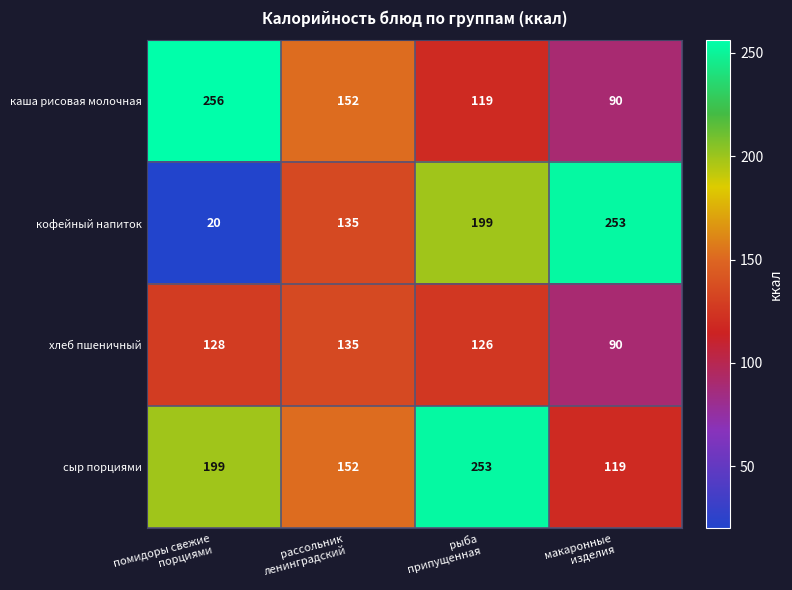

Reading left to right, what are all the values shown in this chart?

каша рисовая молочная: 256	152	119	90
кофейный напиток: 20	135	199	253
хлеб пшеничный: 128	135	126	90
сыр порциями: 199	152	253	119